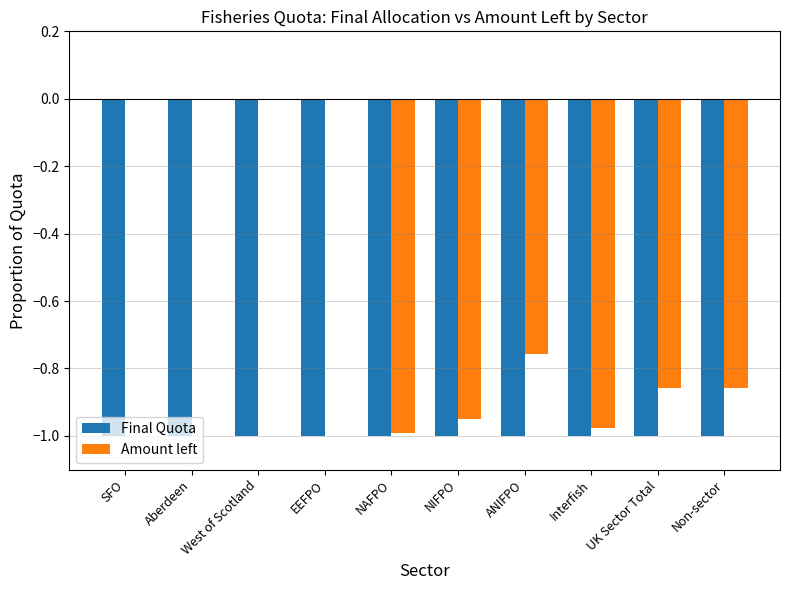

Between EEFPO and Interfish, which series saw the biggest shift?

Amount left